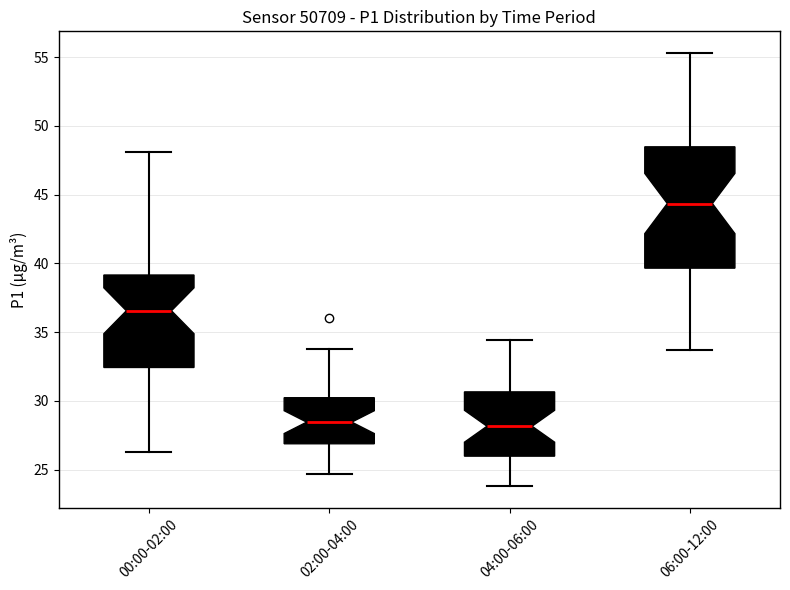

Reading left to right, read every box against the y-axis: the position of its median line, the range the box covers, and the ends of its whiskers. The values are not printed on the chart, so give them approximately, as read against the axis.

00:00-02:00: median 36.5, box 32.5 to 39.0, whiskers 26.5 to 48.0
02:00-04:00: median 28.5, box 27.0 to 30.0, whiskers 24.5 to 34.0
04:00-06:00: median 28.0, box 26.0 to 30.5, whiskers 24.0 to 34.5
06:00-12:00: median 44.5, box 39.5 to 48.5, whiskers 33.5 to 55.5